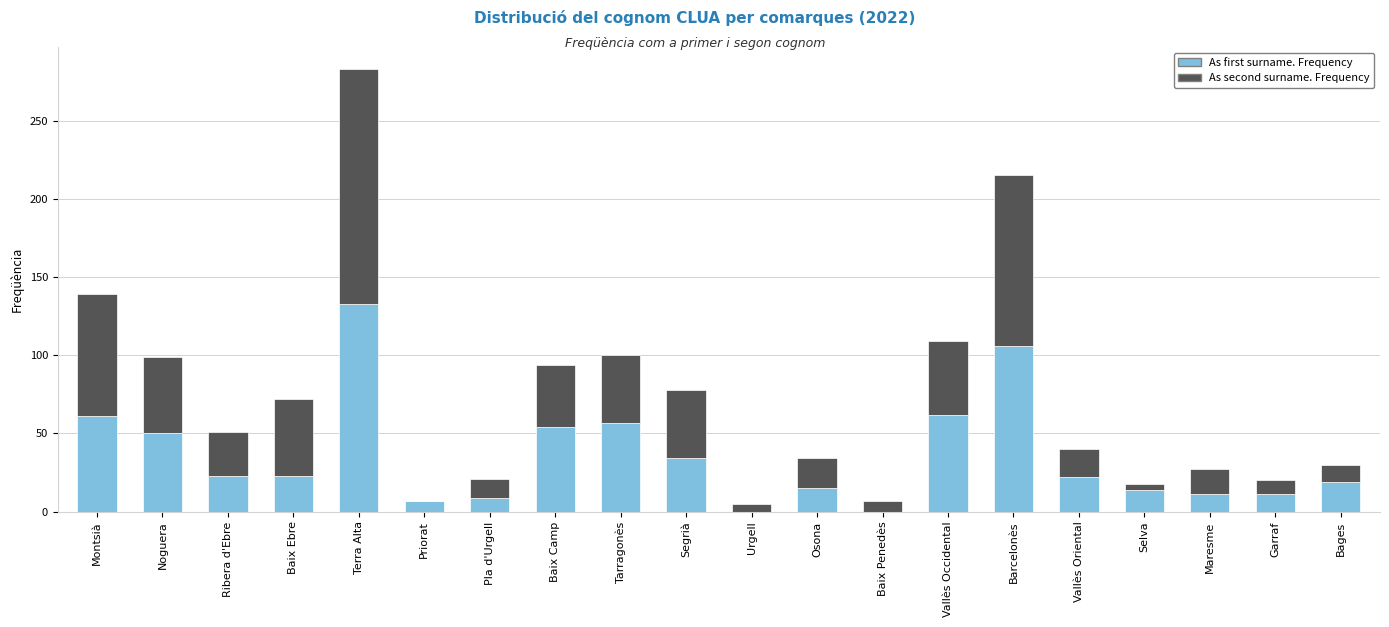

Which category has the highest value in the As first surname. Frequency series?

Terra Alta